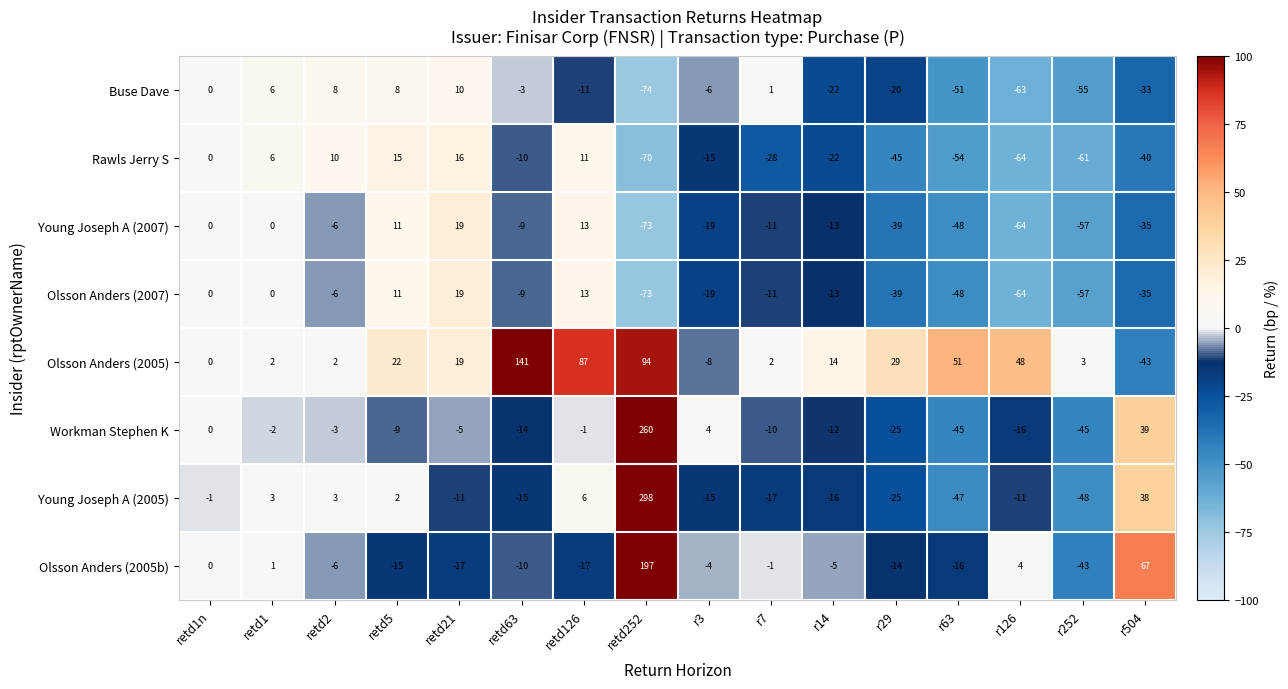

Which category has the highest value in the Olsson Anders (2005) series?

retd63